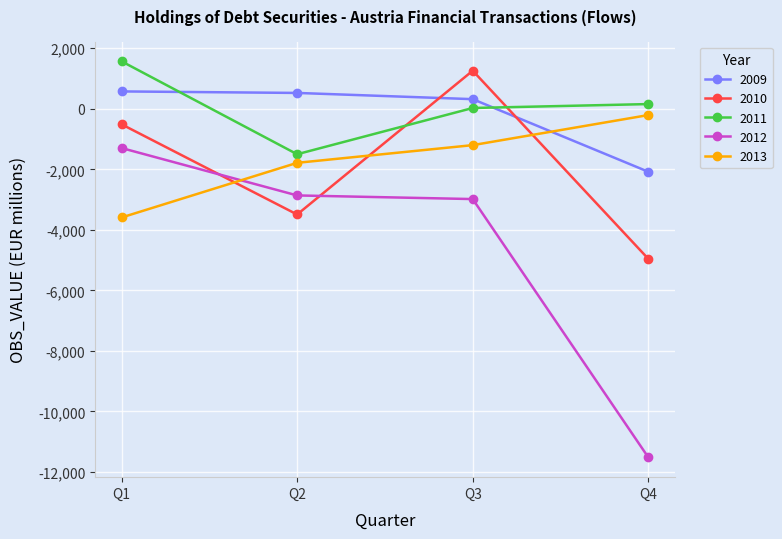

Read the 2010 value at Q3.

1258.8